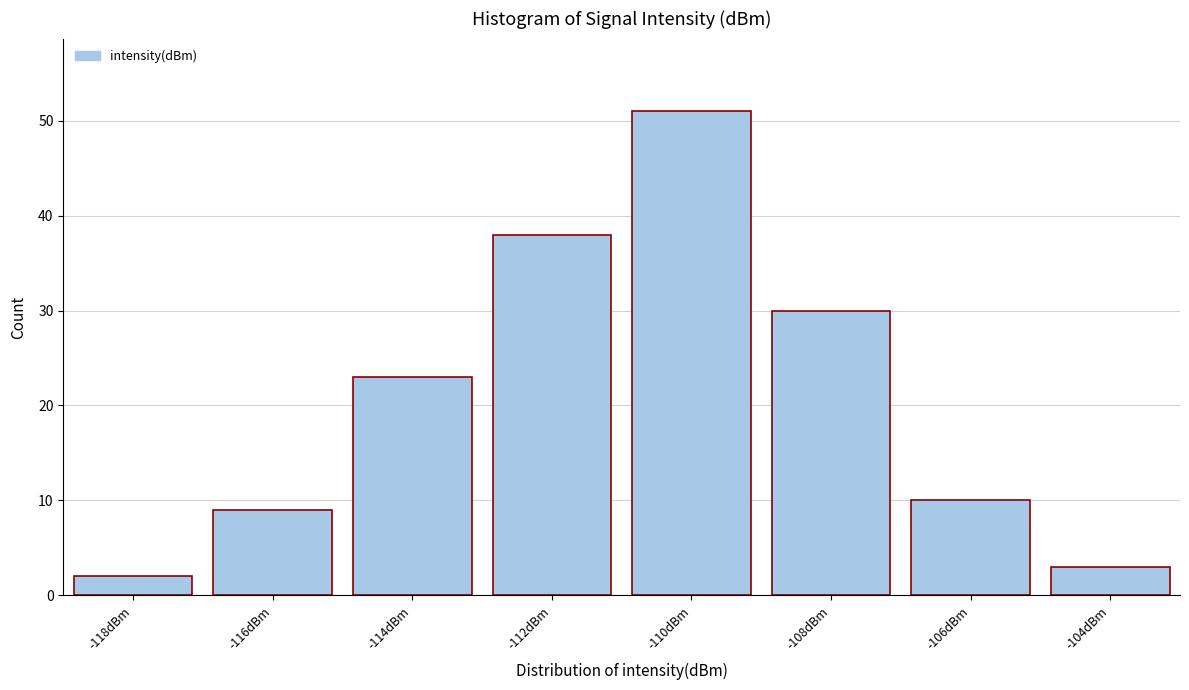

Reading right to left, what are all the values shown in this chart?

3	10	30	51	38	23	9	2